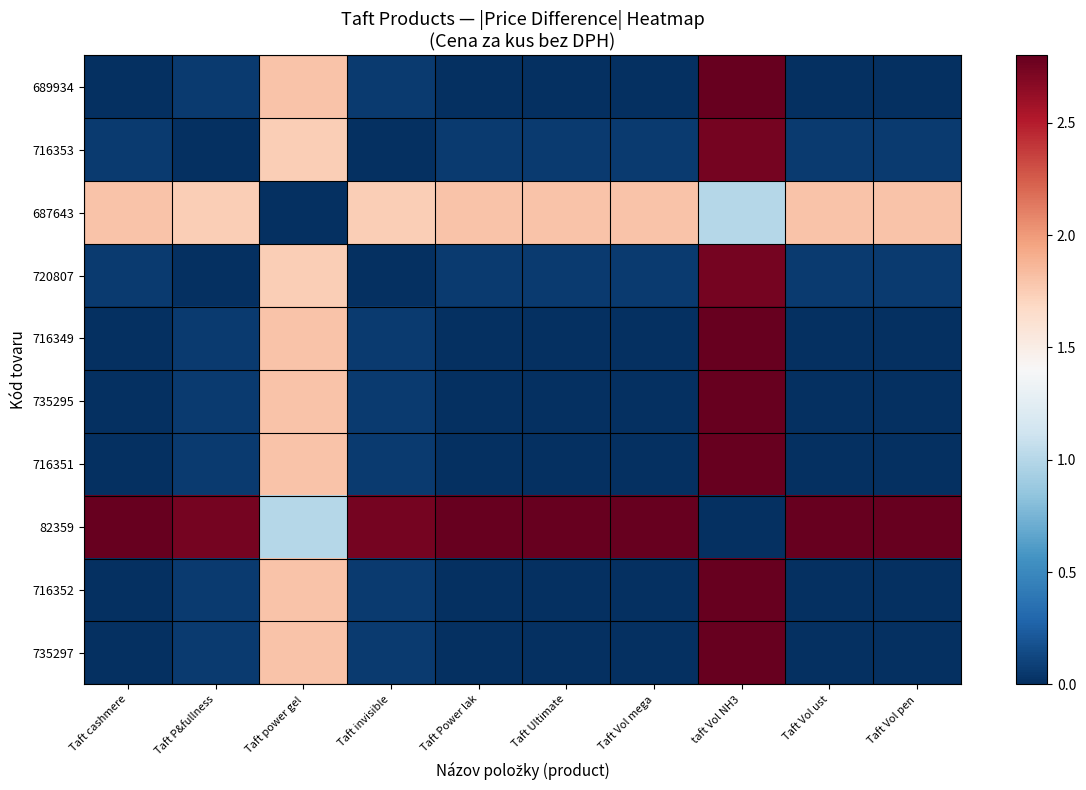

Rank the series by their maximum value, from lowest to highest.

687643, 716353, 720807, 689934, 716349, 735295, 716351, 82359, 716352, 735297